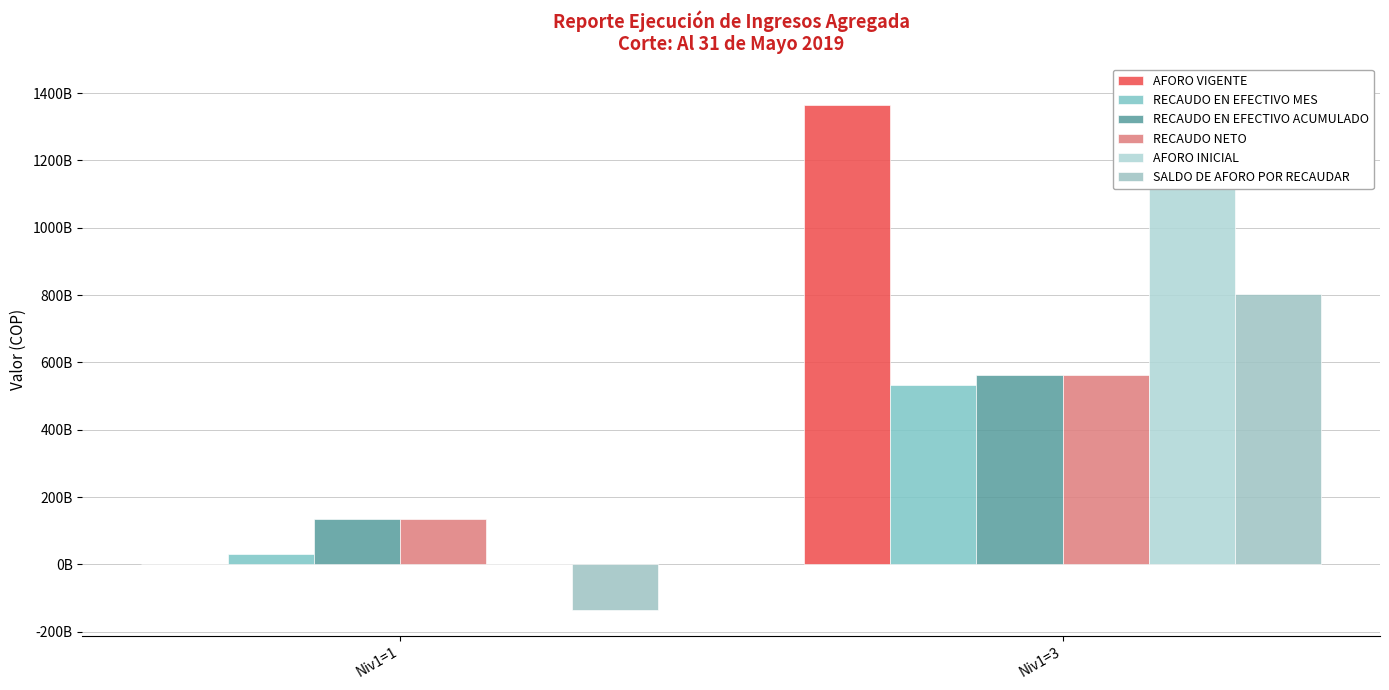

What are all the series names shown in the legend?

AFORO VIGENTE, RECAUDO EN EFECTIVO MES, RECAUDO EN EFECTIVO ACUMULADO, RECAUDO NETO, AFORO INICIAL, SALDO DE AFORO POR RECAUDAR